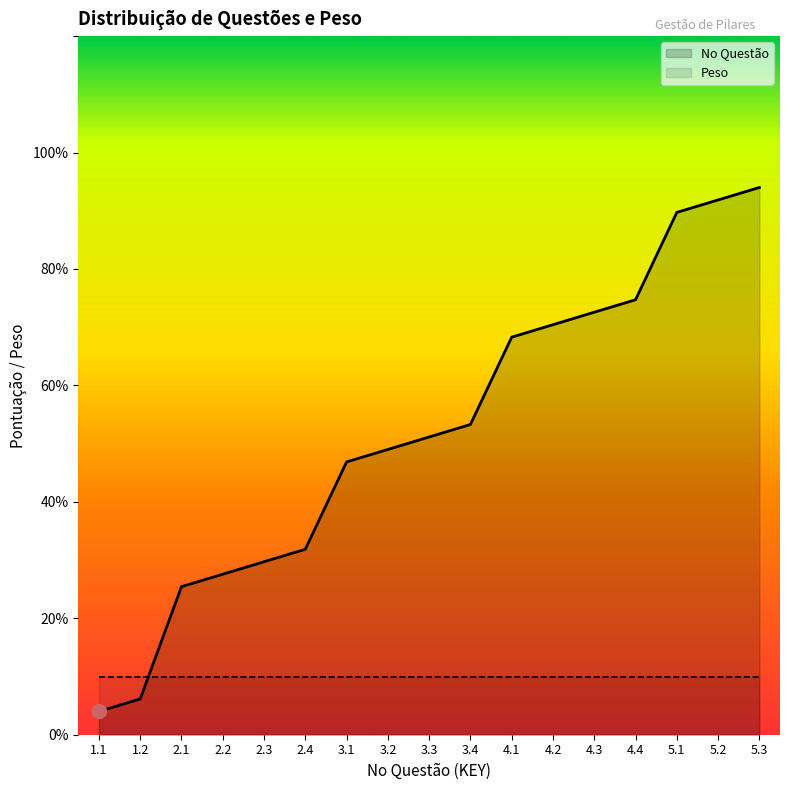

What is the change in value from 3_1_11_34 to 3_3_15_47?

+4.2